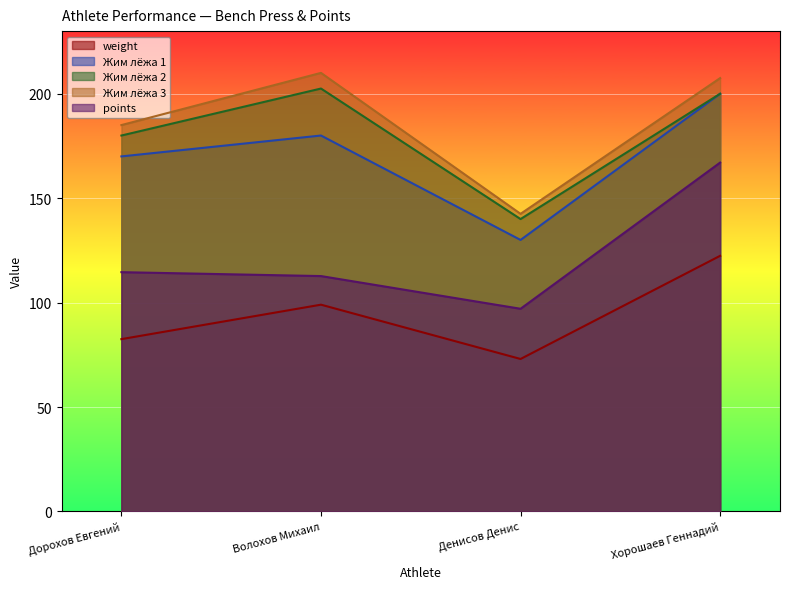

At how many categories does at least one series exceed 153?

3